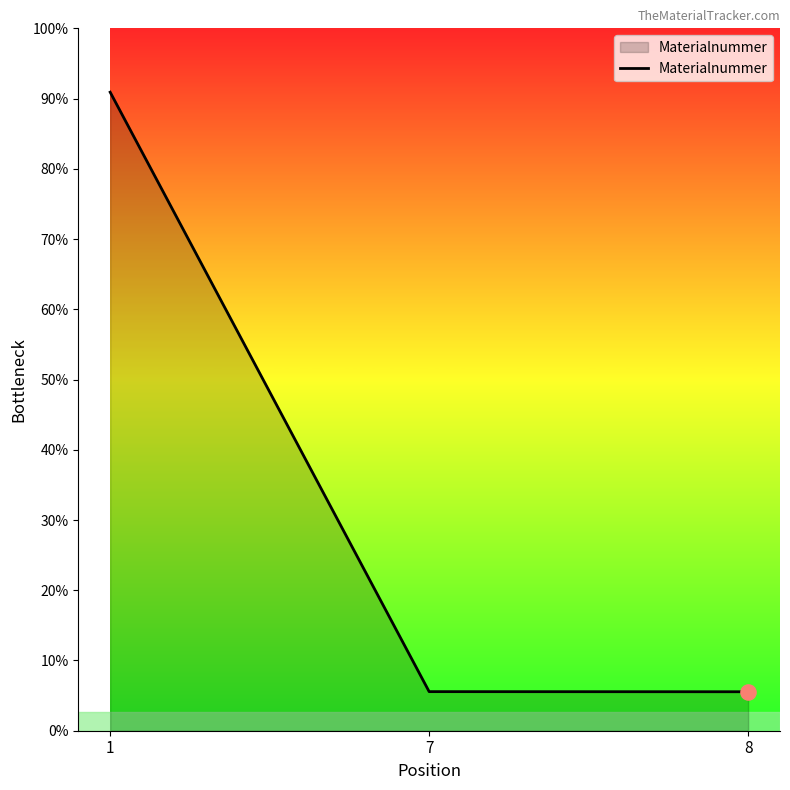

What is the ratio of the value at 8 to the value at 7?

1.0